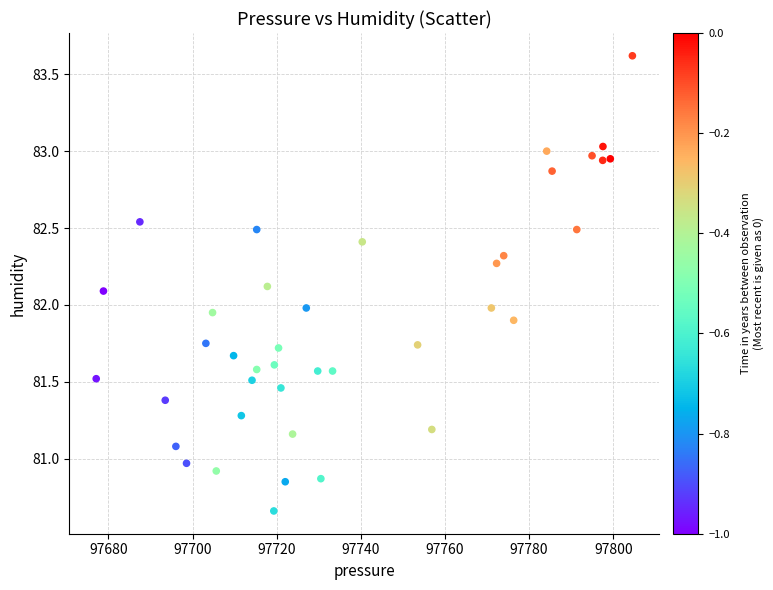

What is the range of X values (max minus min)?

127.5